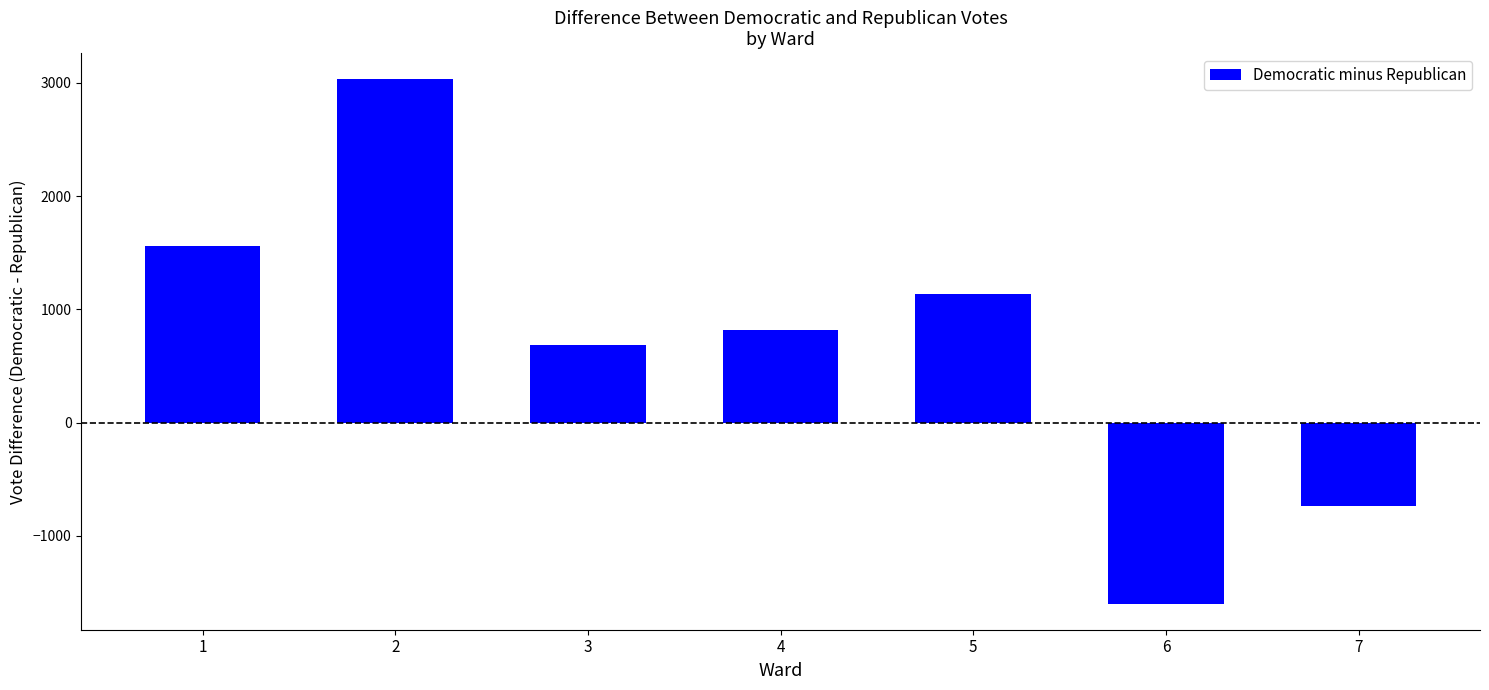

How many bars are there in total?

7